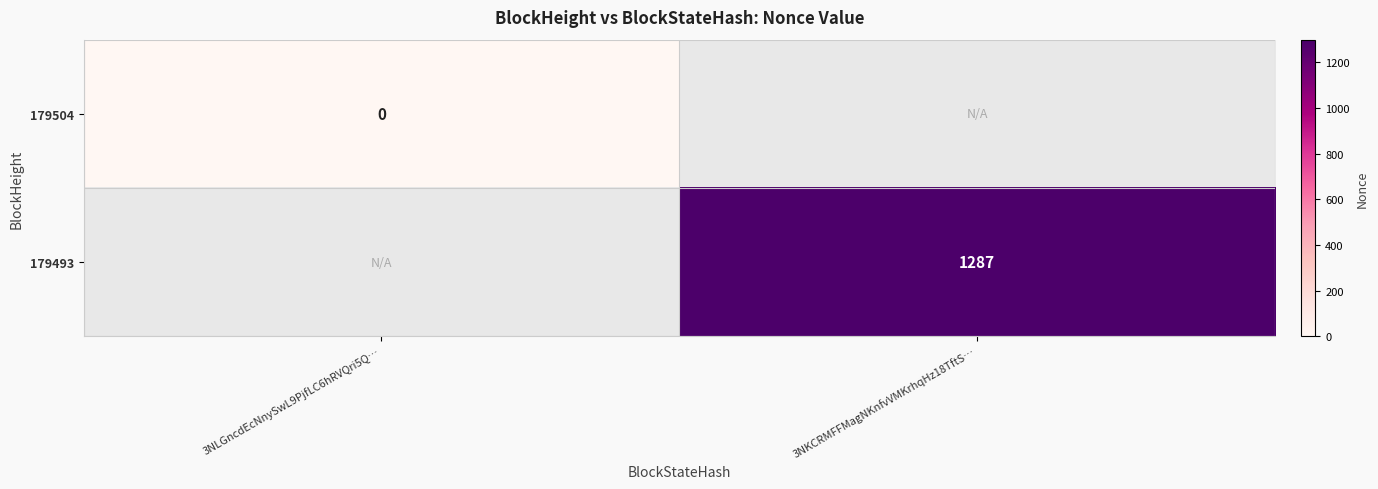

Which category has the highest value across all series?

3NKCRMFFMagNKnfvVMKrhqHz18TftS…